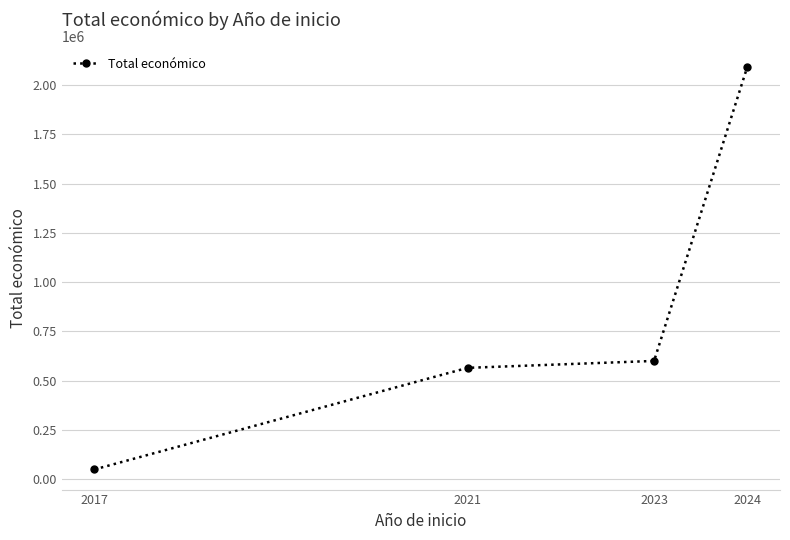

Reading left to right, list all the values displayed in this chart.

48896.0	564758.0	599883.0	2094224.4